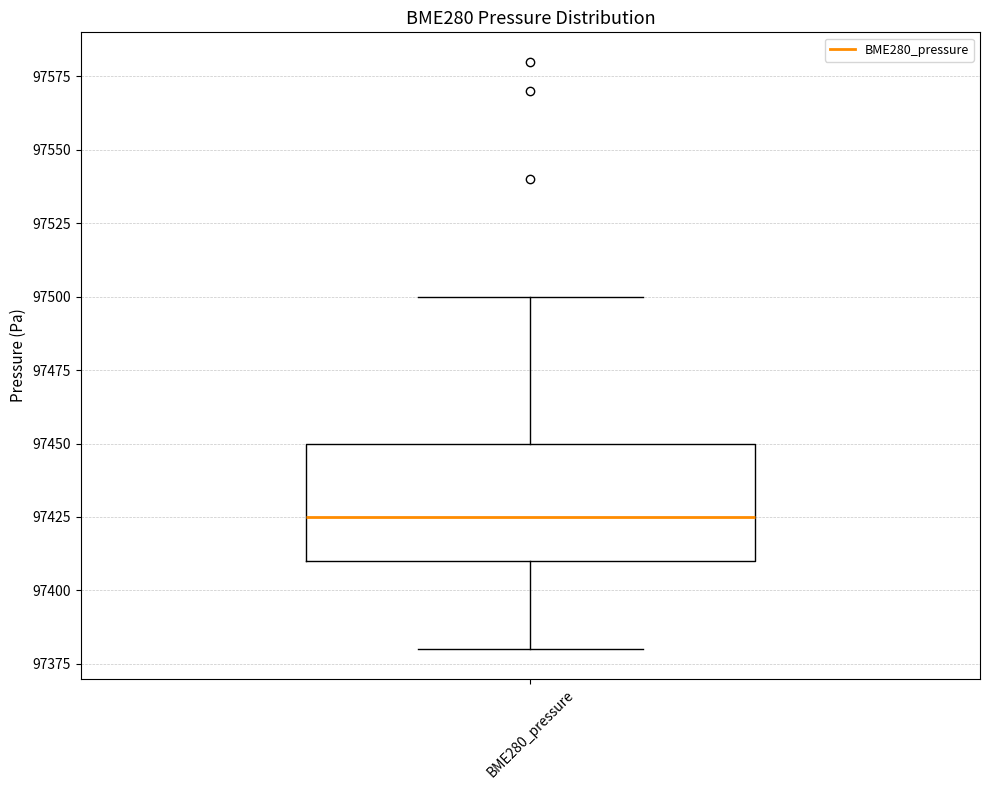

Transcribe this box plot: give where the median line is, the range the box spans, and where the two whiskers end, as read against the y-axis. The values are not printed on the chart, so give them approximately, as read against the axis.

median 97425, box 97410 to 97450, whiskers 97380 to 97500